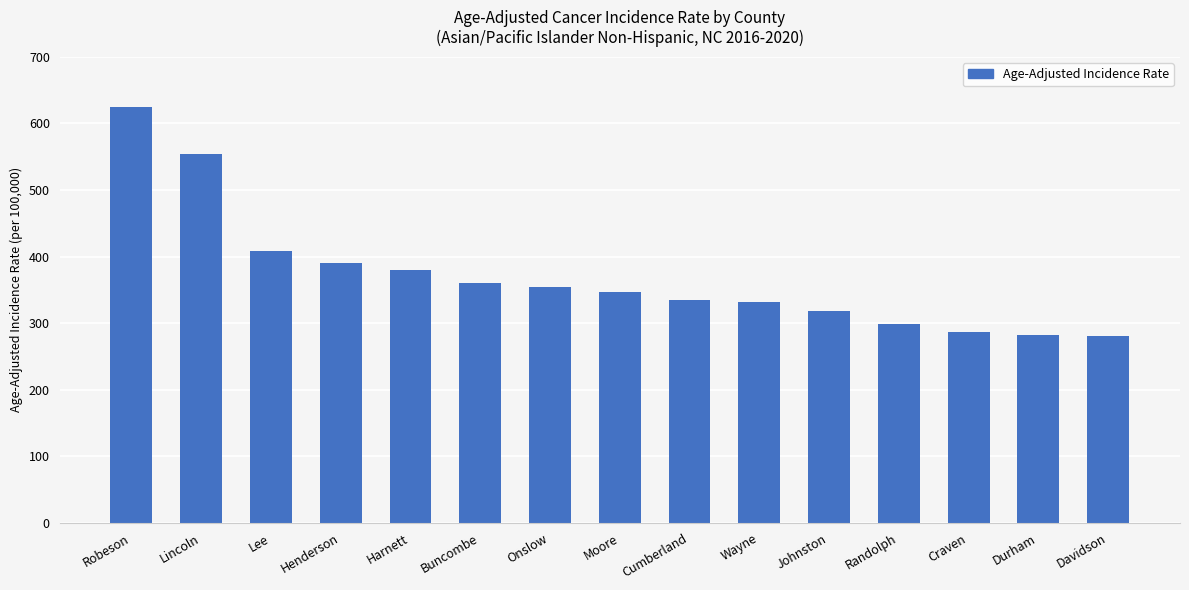

How many values exceed 346?

8